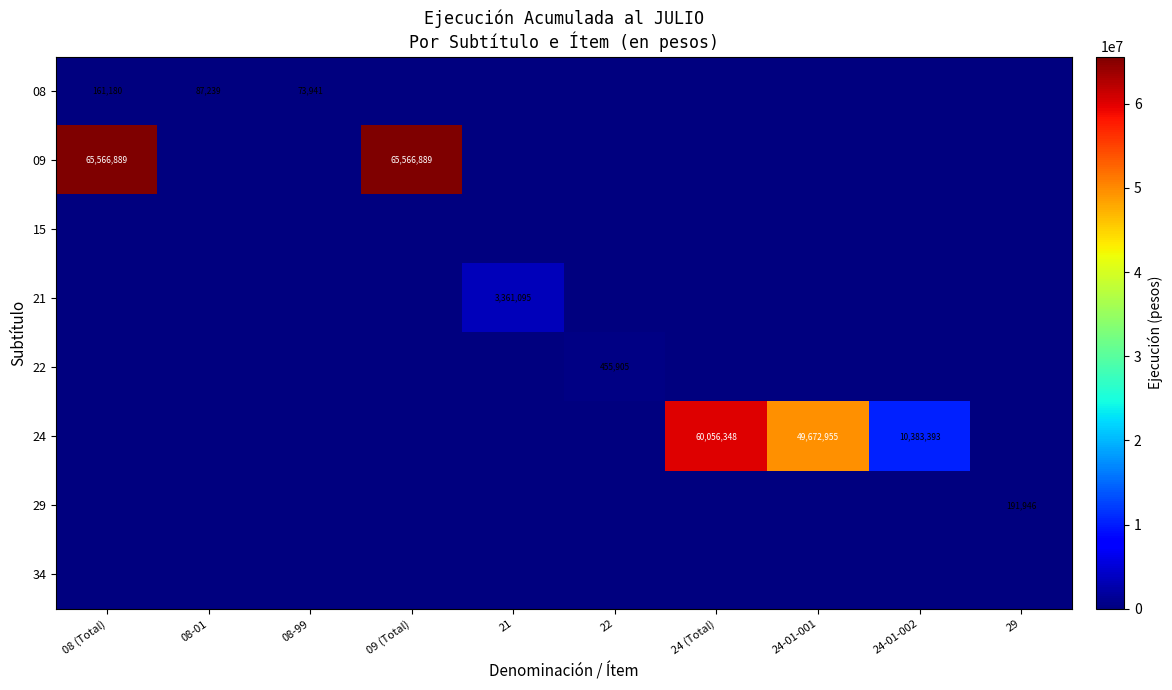

The value of 09 at 08 (Total) is 37390068. True or false?

False